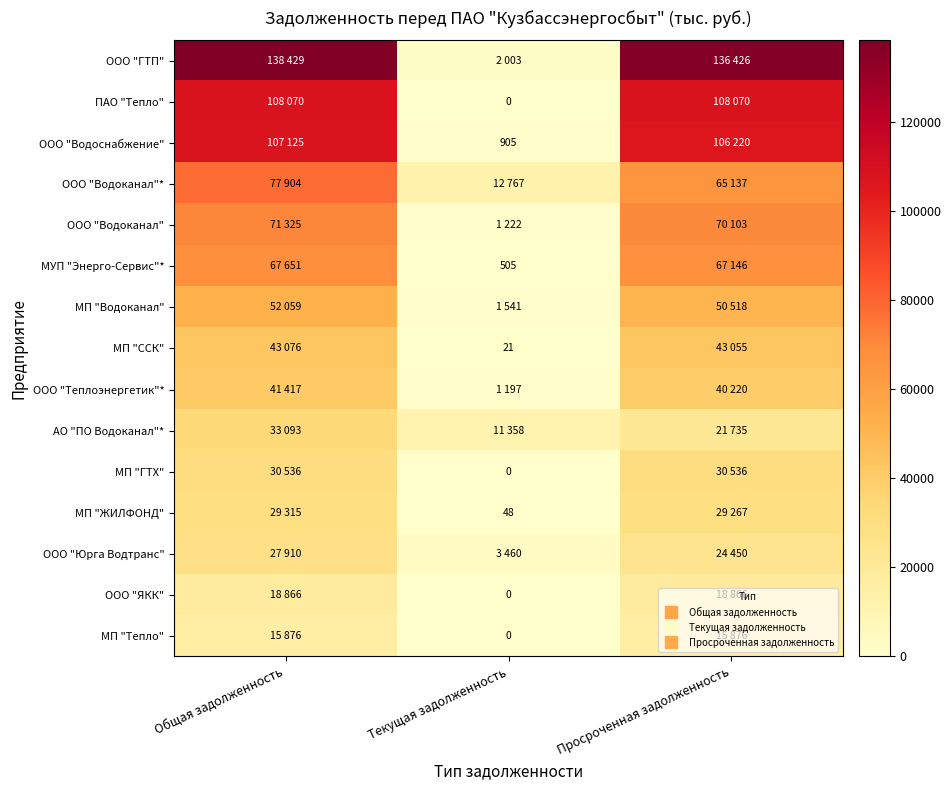

List the labels in order of ООО "ЯКК" value, smallest first.

Текущая задолженность, Общая задолженность, Просроченная задолженность